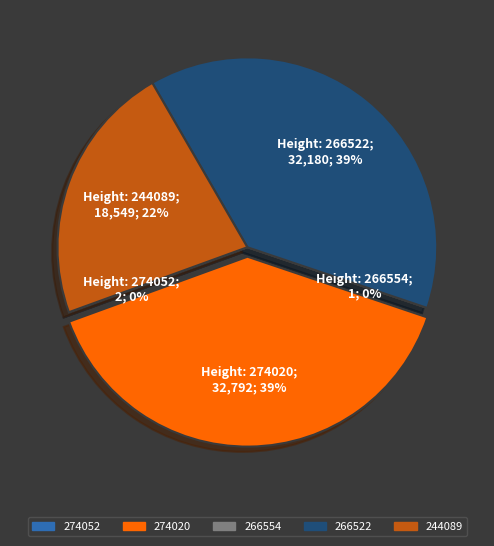

Approximately how many times larger is the value at 244089 compared to 274020?

0.6